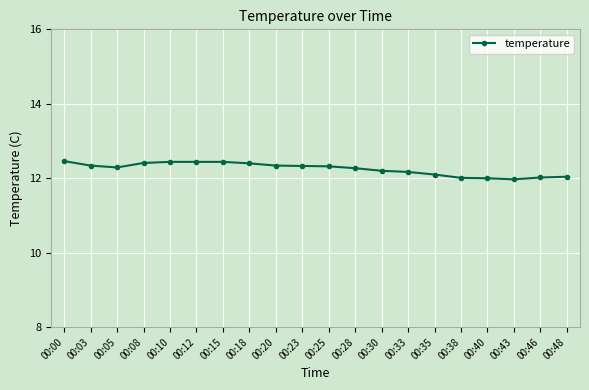

What is the greatest value displayed?

12.5